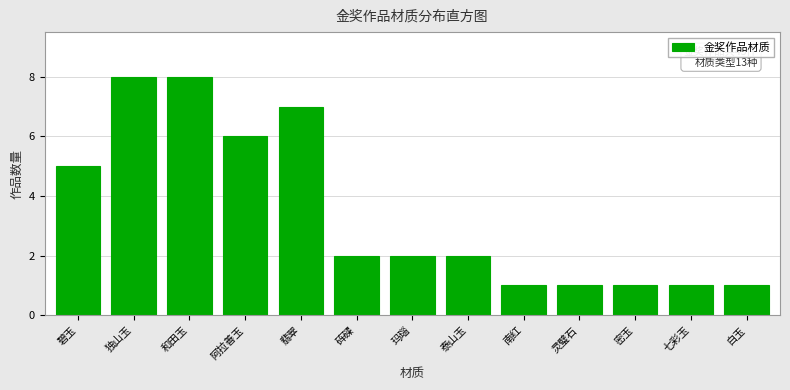

Reading right to left, what are all the values shown in this chart?

白玉=1	七彩玉=1	密玉=1	灵璧石=1	南红=1	泰山玉=2	玛瑙=2	砗磲=2	翡翠=7	阿拉善玉=6	和田玉=8	独山玉=8	碧玉=5